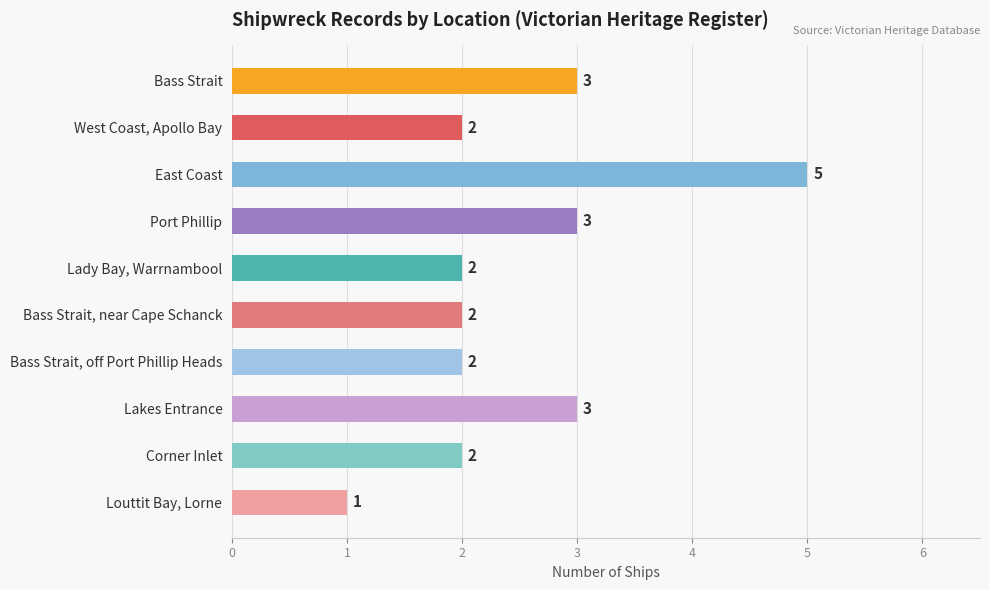

What is the greatest value displayed?

5